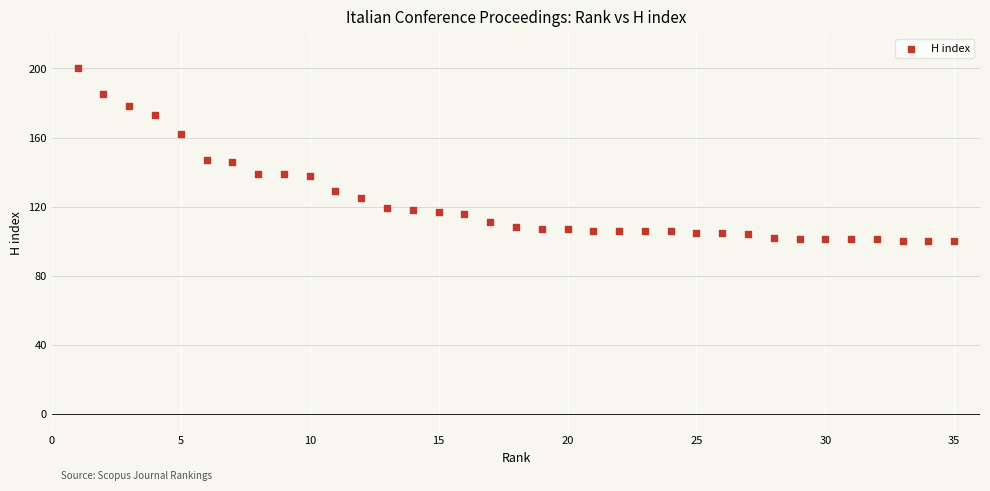

What is the range of X values (max minus min)?

34